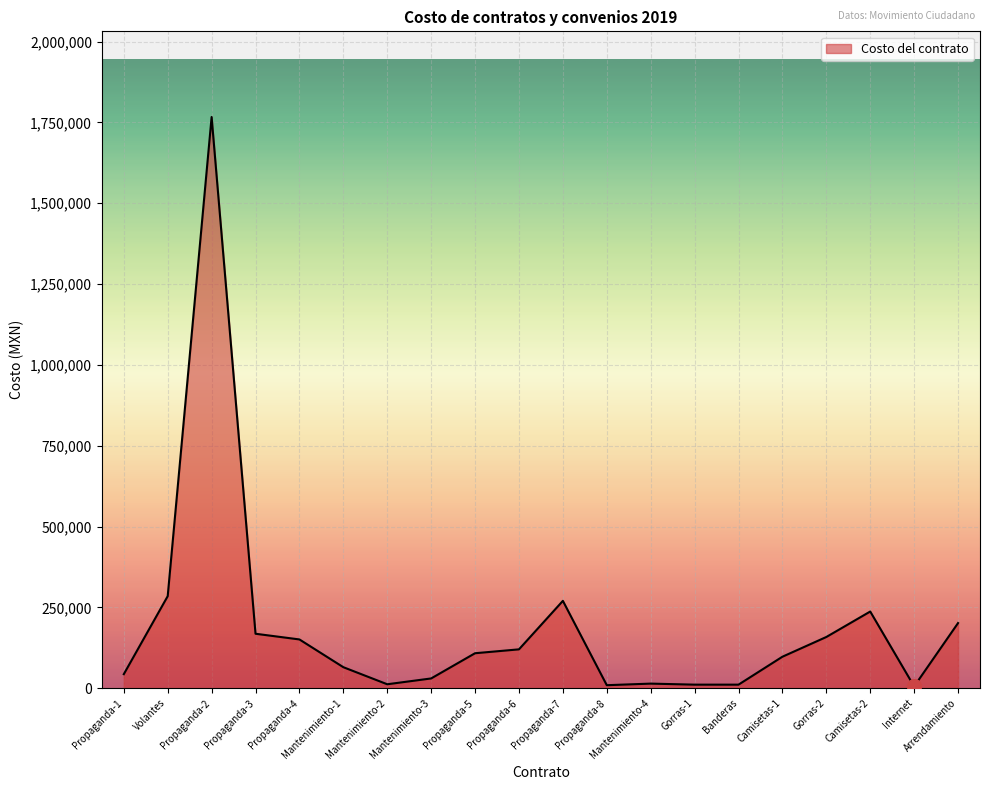

What is the change in value from Propaganda-4 to Propaganda-7?

+119340